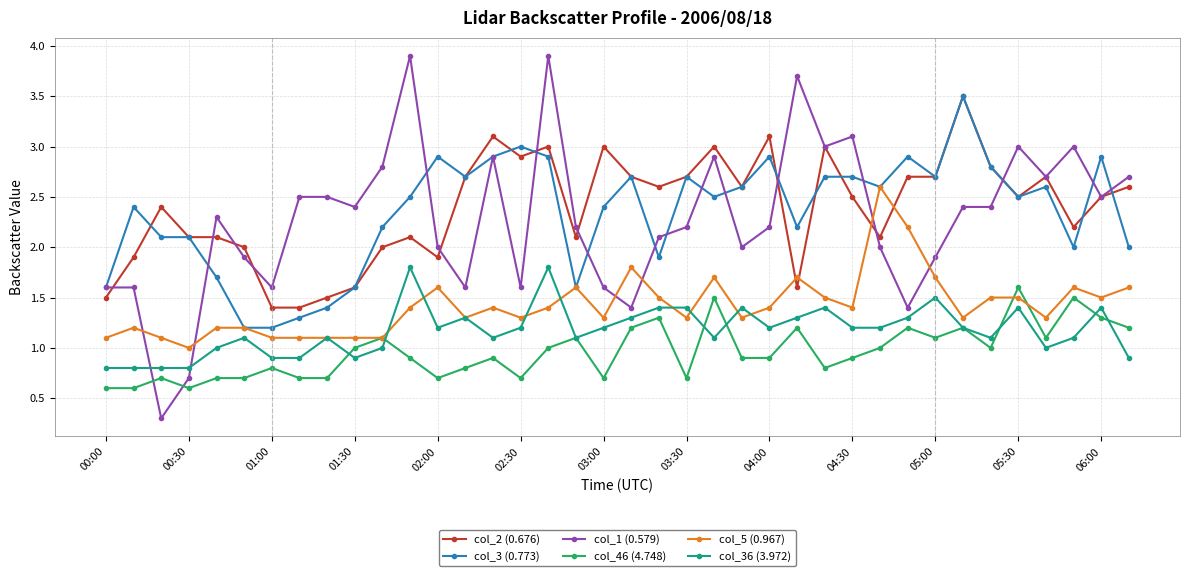

What is the value of the col_2 (0.676) point at the 6th from the left?

2.0